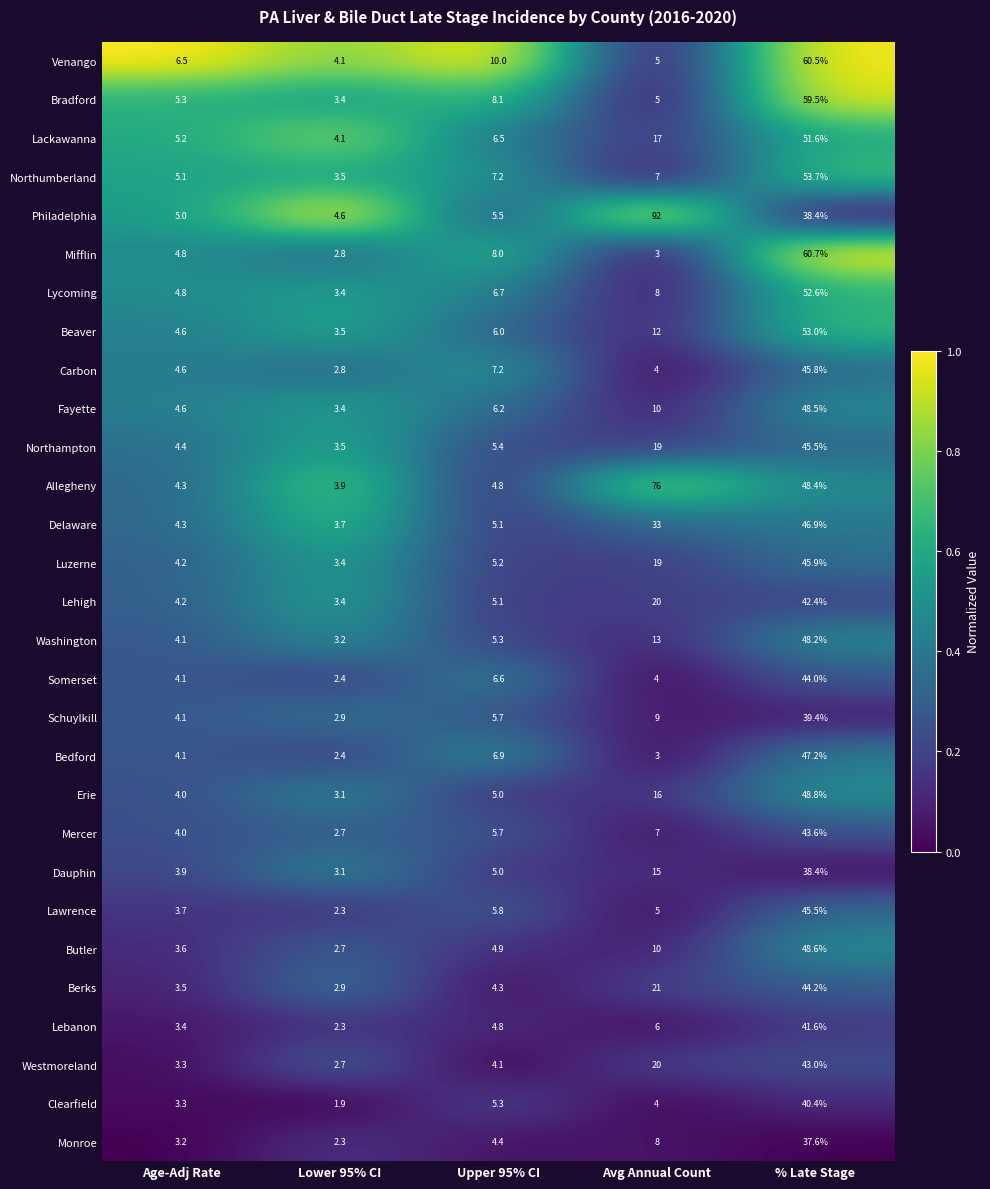

Where is Lackawanna nearest to the value 27?

Avg Annual Count